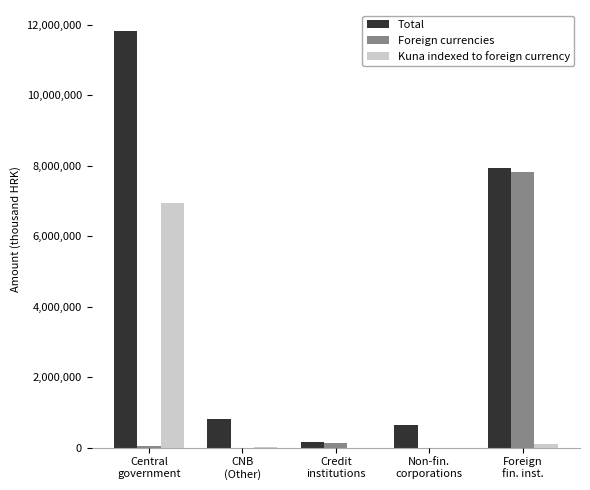

Count the number of data series in this chart.

3